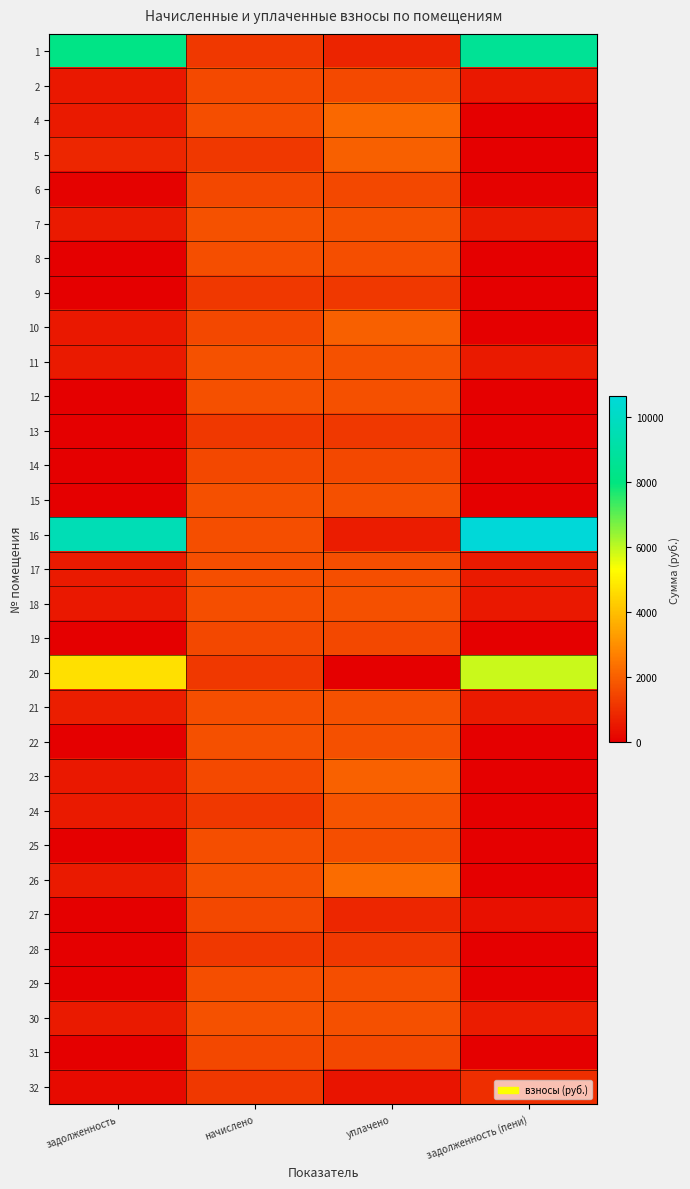

Rank the series at начислено from lowest to highest value.

20, 13, 28, 32, 9, 24, 5, 1, 10, 27, 14, 19, 6, 31, 23, 2, 29, 21, 17, 4, 25, 8, 16, 18, 12, 15, 26, 22, 30, 11, 7